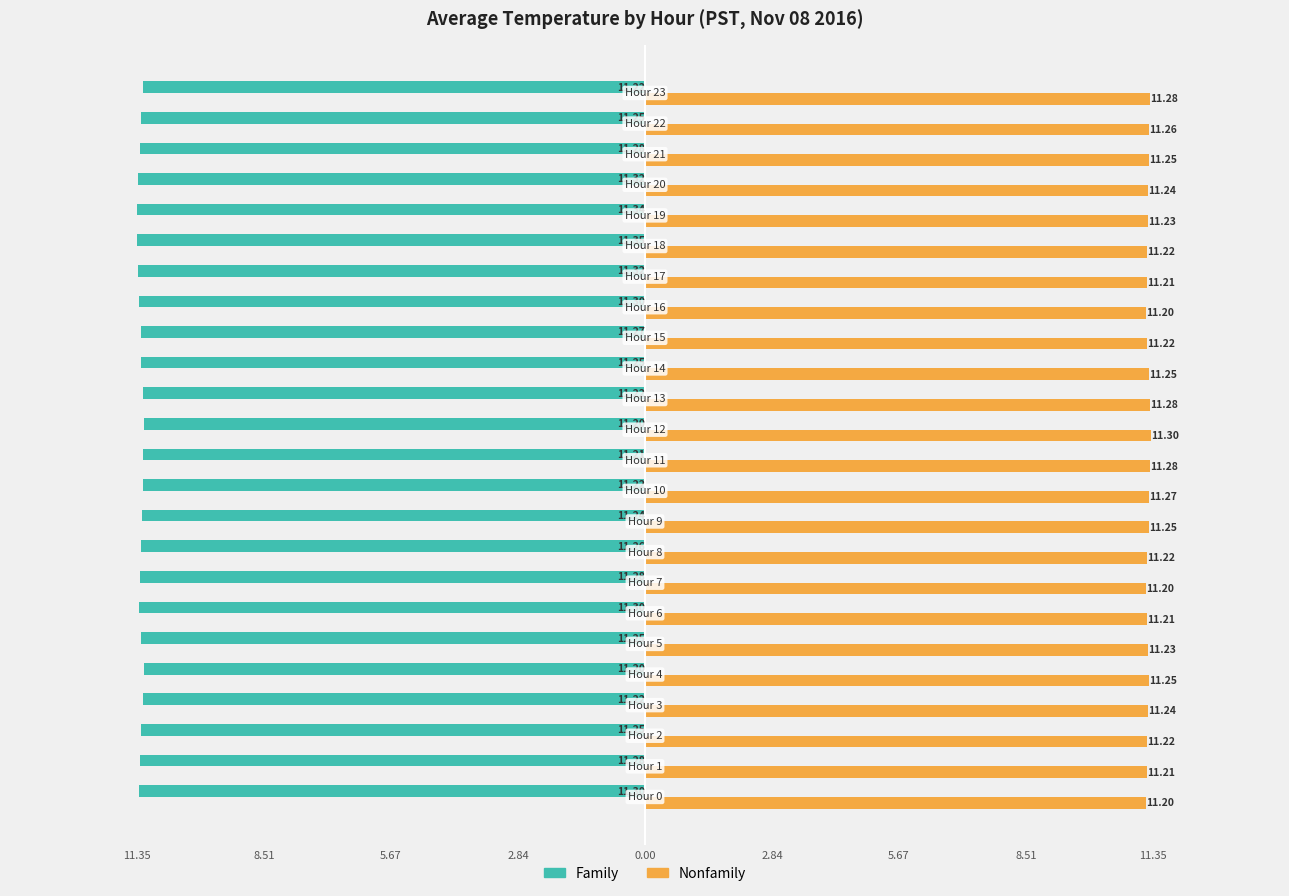

What is the value of the Family bar at the 18th from the left?

-11.3